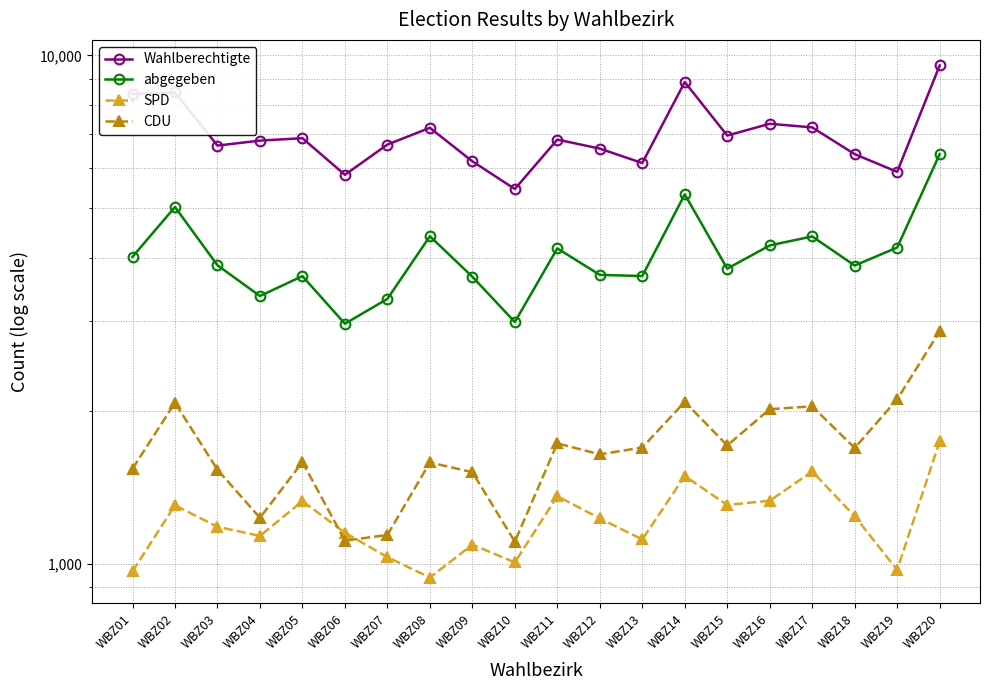

How many lines are shown in the chart?

4